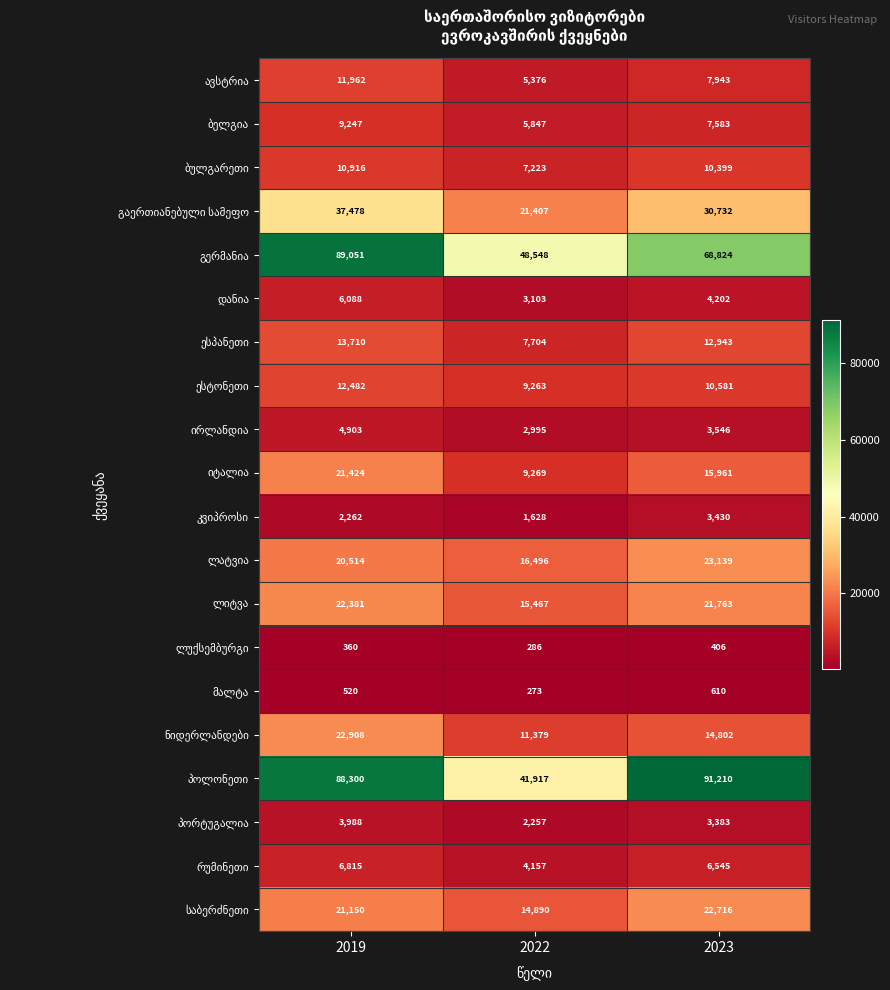

At how many categories does at least one series exceed 32931?

3